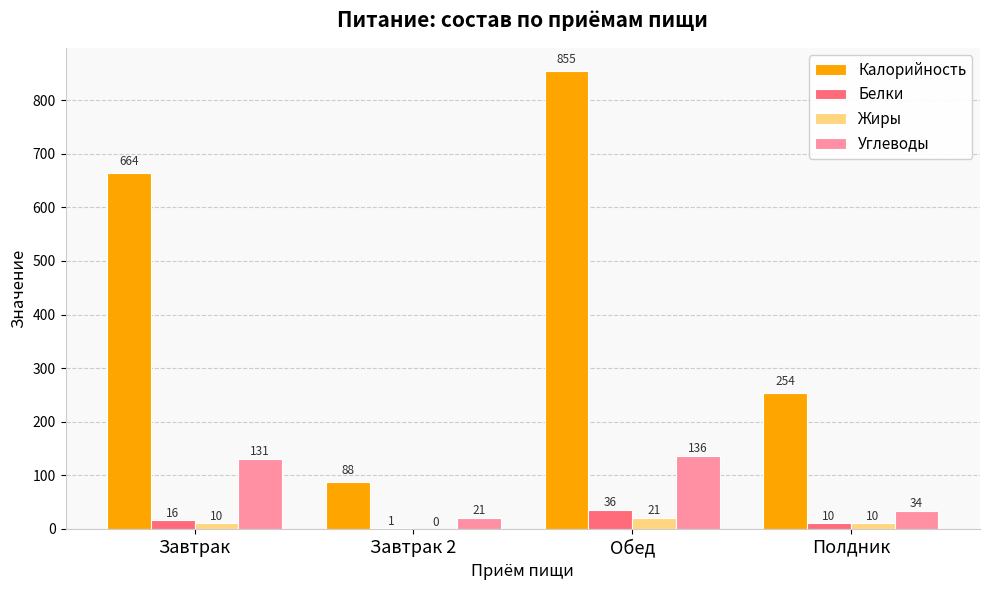

At which category is the sum across all series the highest?

Обед